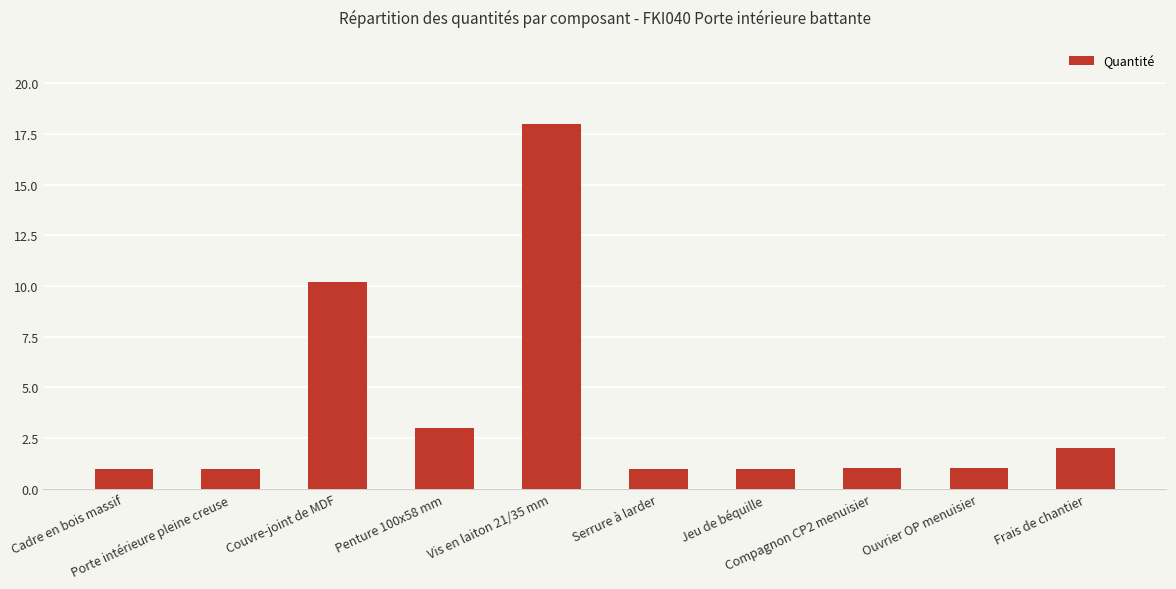

What is the value of the 9th bar from the left?

1.0